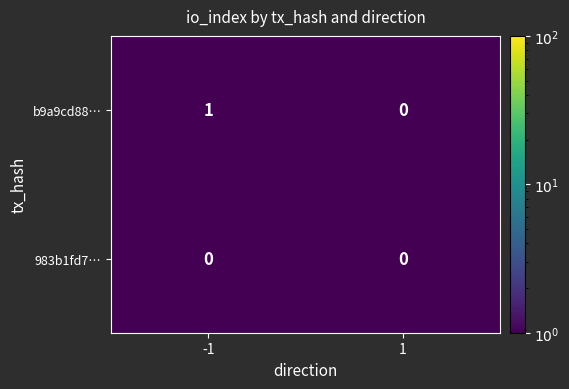

Reading right to left, transcribe all the data shown in this chart.

b9a9cd88…: 1=0	-1=1
983b1fd7…: 1=0	-1=0